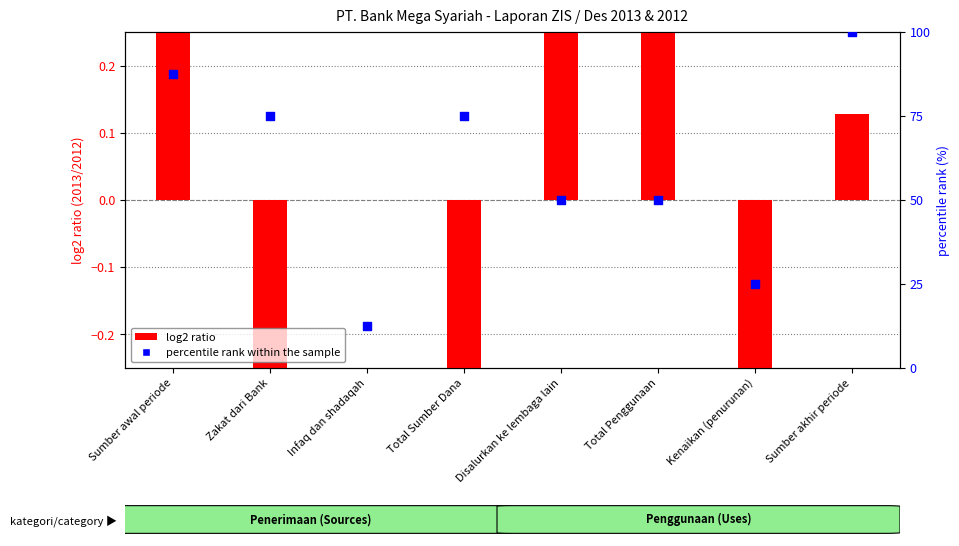

What is the total value across all series at Disalurkan ke lembaga lain?

51.2